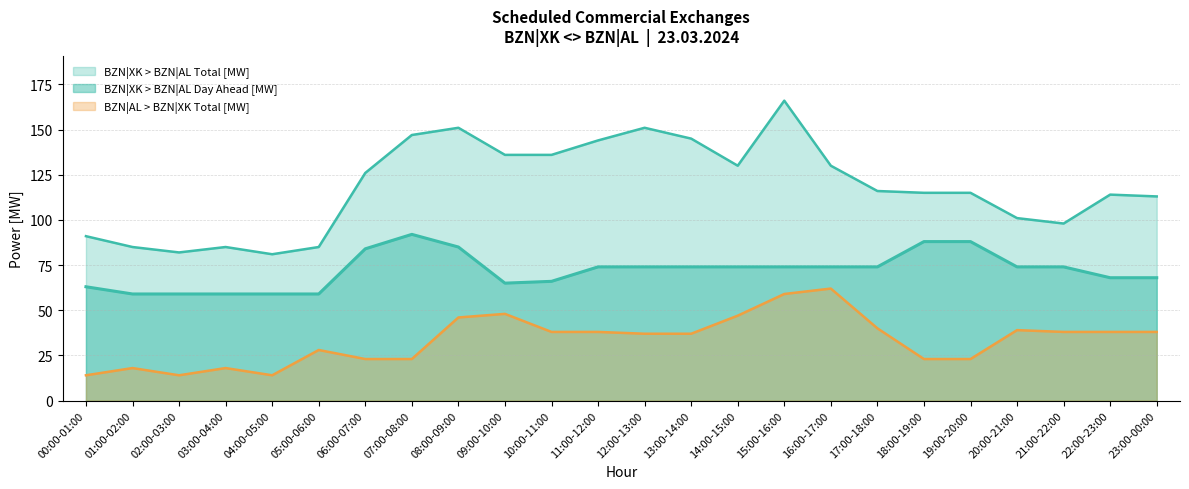

Is the value of BZN|XK > BZN|AL Total [MW] at 09:00-10:00 greater than the value of BZN|XK > BZN|AL Day Ahead [MW] at 21:00-22:00?

Yes